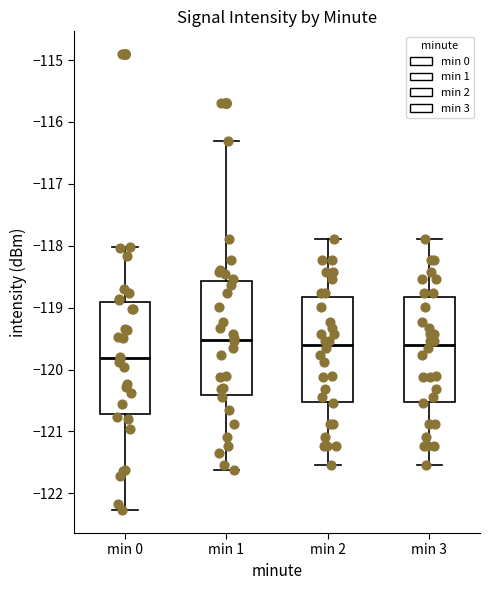

Reading left to right, read every box against the y-axis: the position of its median line, the range the box covers, and the ends of its whiskers. The values are not printed on the chart, so give them approximately, as read against the axis.

min 0: median -119.8, box -120.7 to -118.9, whiskers -122.3 to -118.0
min 1: median -119.5, box -120.4 to -118.6, whiskers -121.6 to -116.3
min 2: median -119.6, box -120.5 to -118.8, whiskers -121.5 to -117.9
min 3: median -119.6, box -120.5 to -118.8, whiskers -121.5 to -117.9